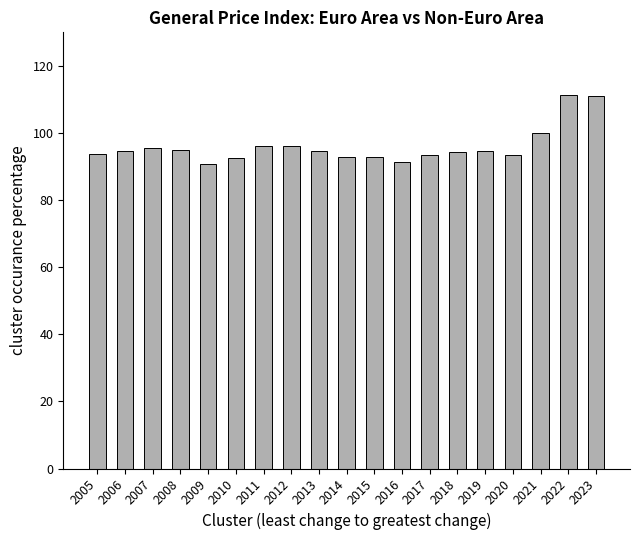

Between 2010 and 2022, which is larger?

2022